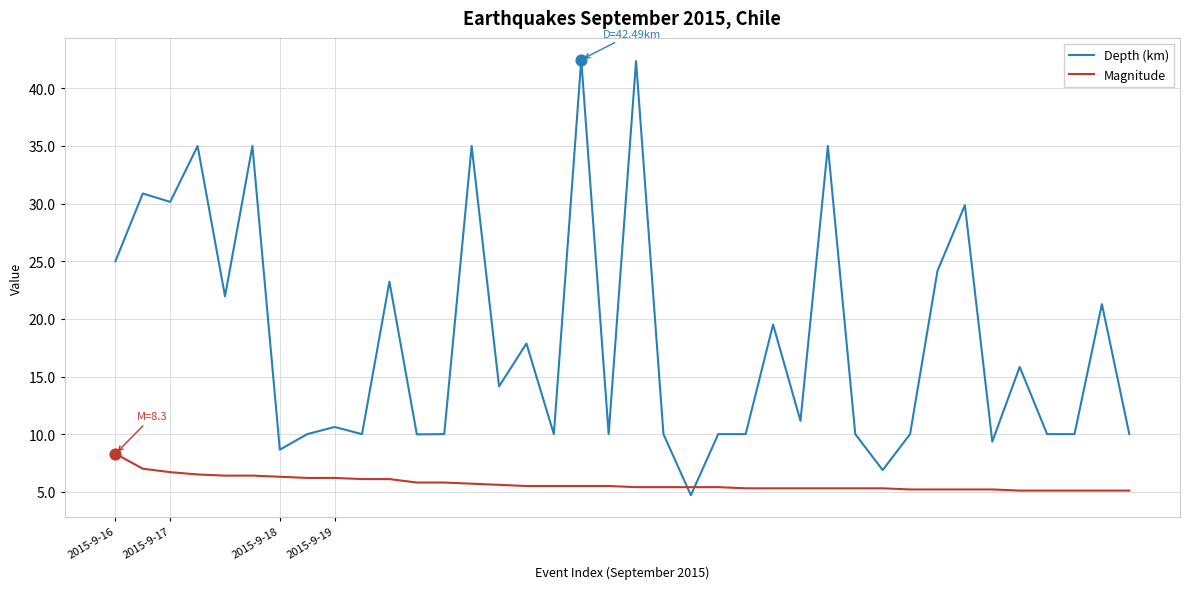

Which series has the largest total across all categories?

Depth (km)